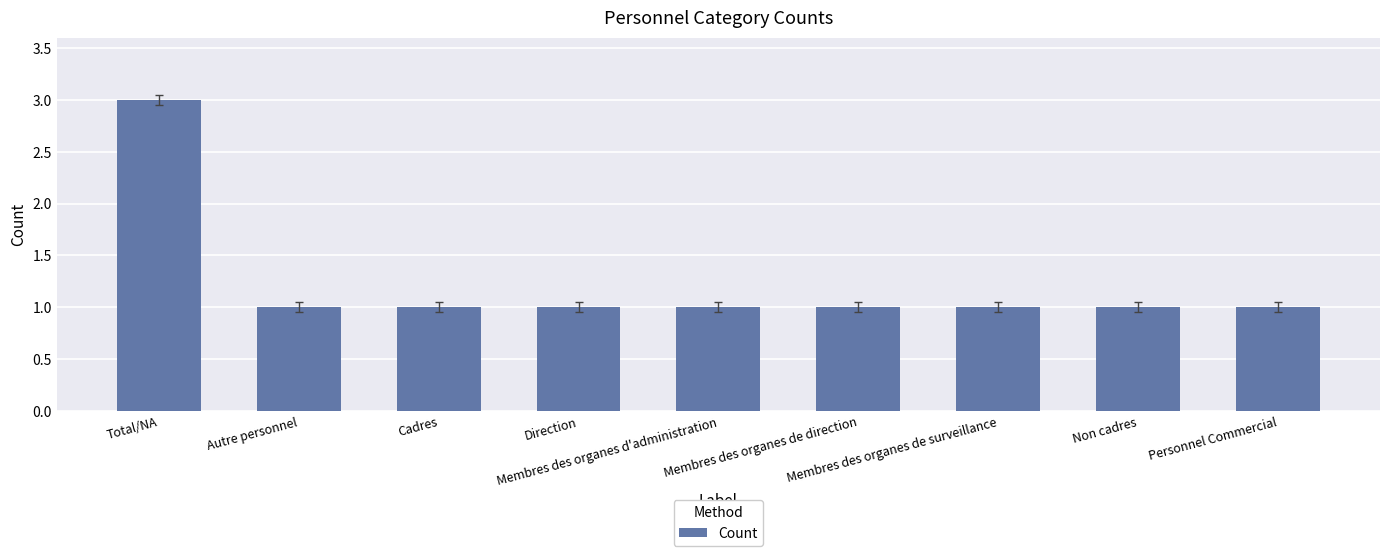

What is the label of the 3rd bar from the right?

Membres des organes de surveillance